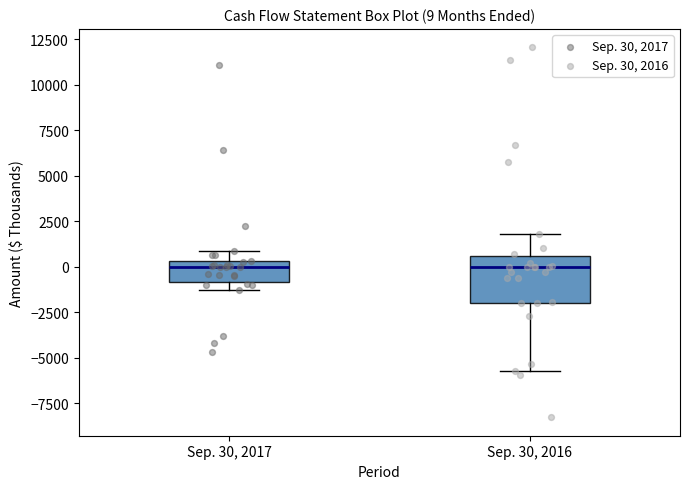

Comparing the boxes themselves (not the whiskers), which one is the tallest?

Sep. 30, 2016